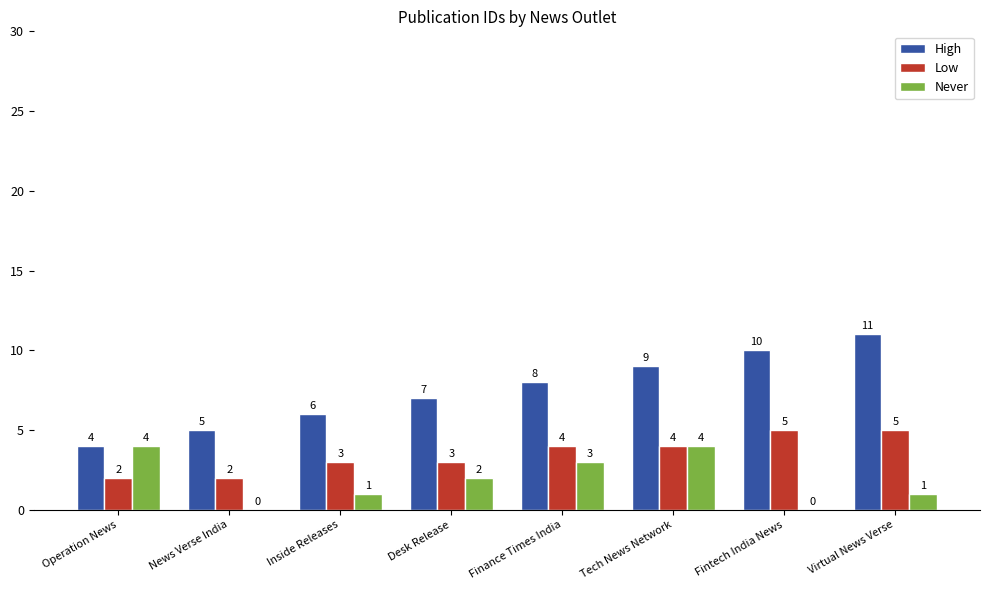

Does the chart contain stacked bars?

No